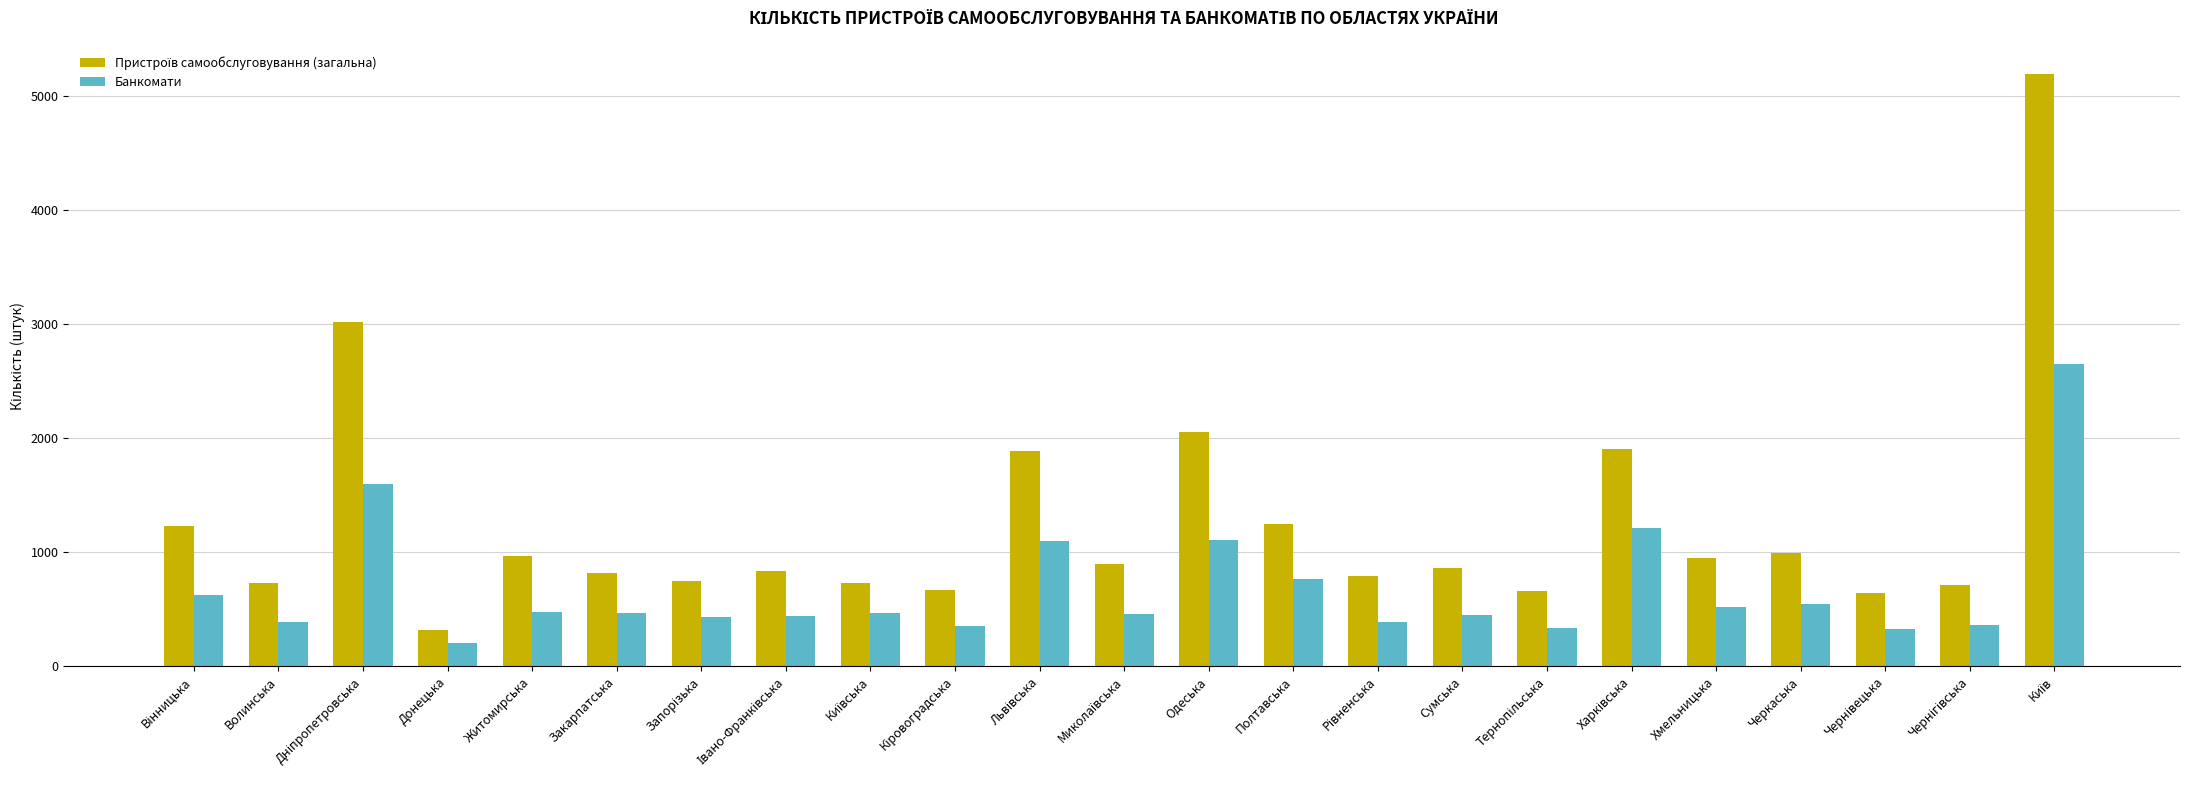

What is the difference between the maximum and minimum values in the Банкомати series?

2450